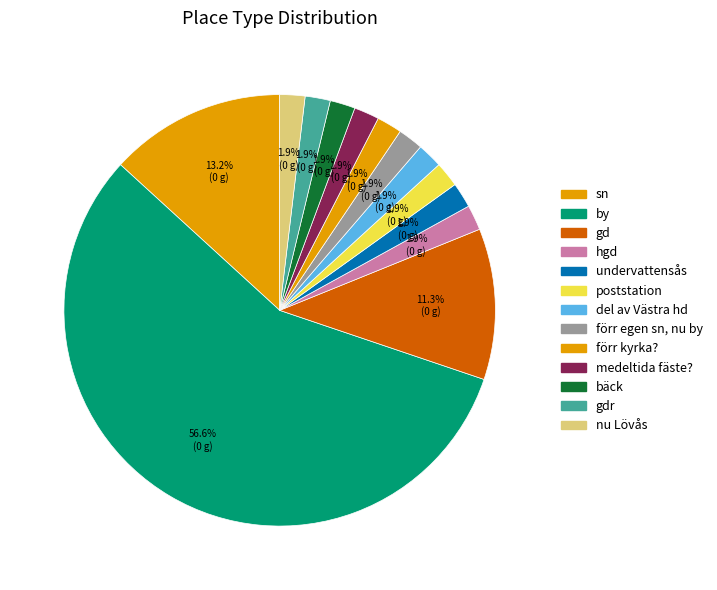

Is there a majority slice in this chart?

Yes